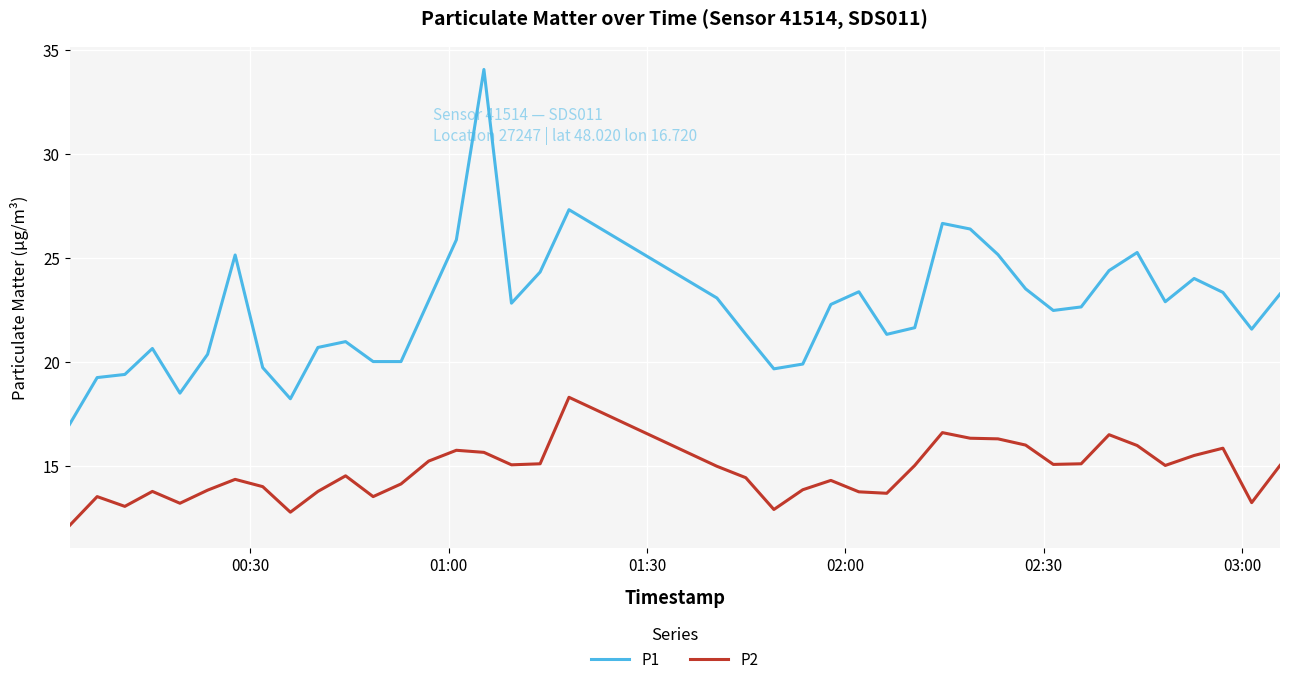

List the series in order of their overall mean, highest first.

P1, P2